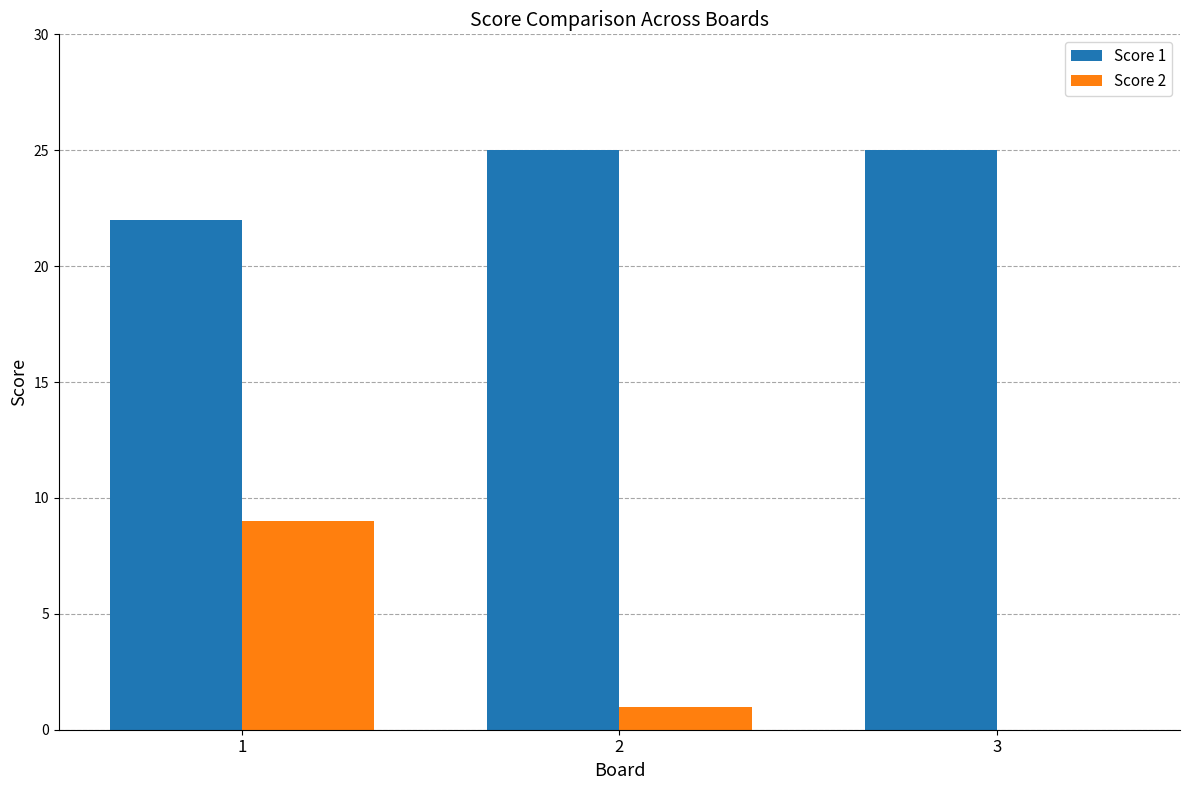

What is the maximum value for Score 2?

9